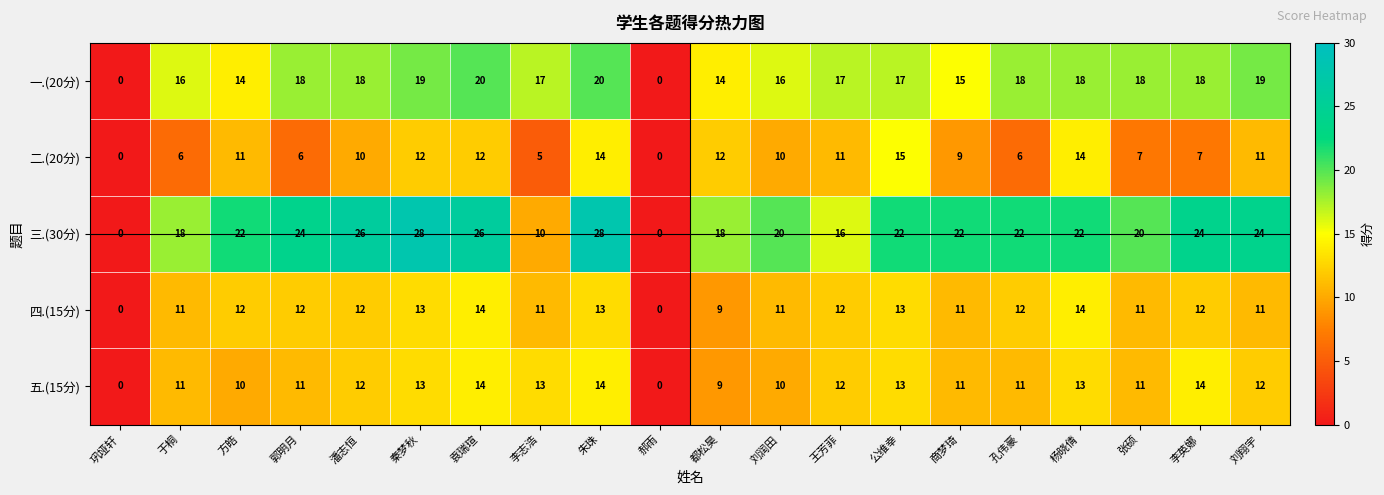

At which category is the sum across all series the highest?

朱珠